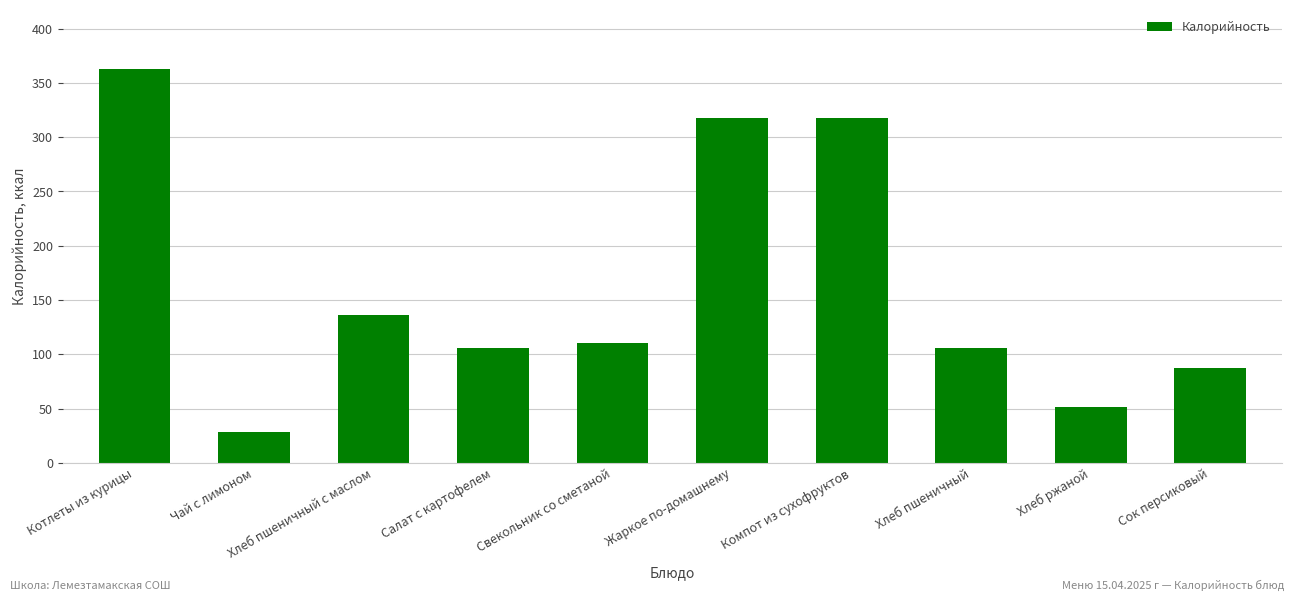

The chart shows a value of 136.4 at Хлеб пшеничный с маслом. True or false?

True